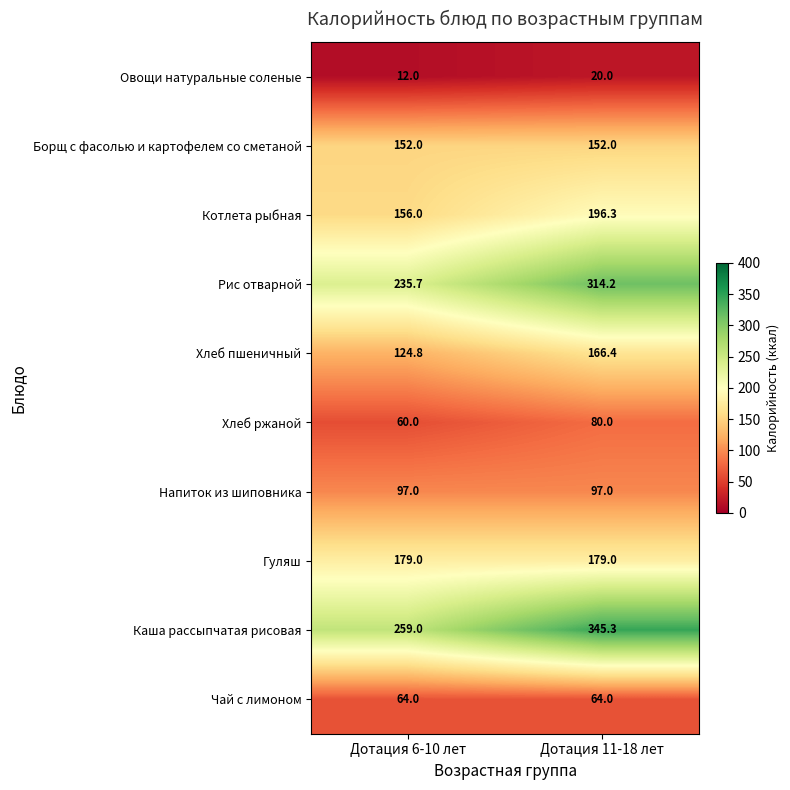

What is the spread (max minus min) of values at Дотация 6-10 лет?

247.0